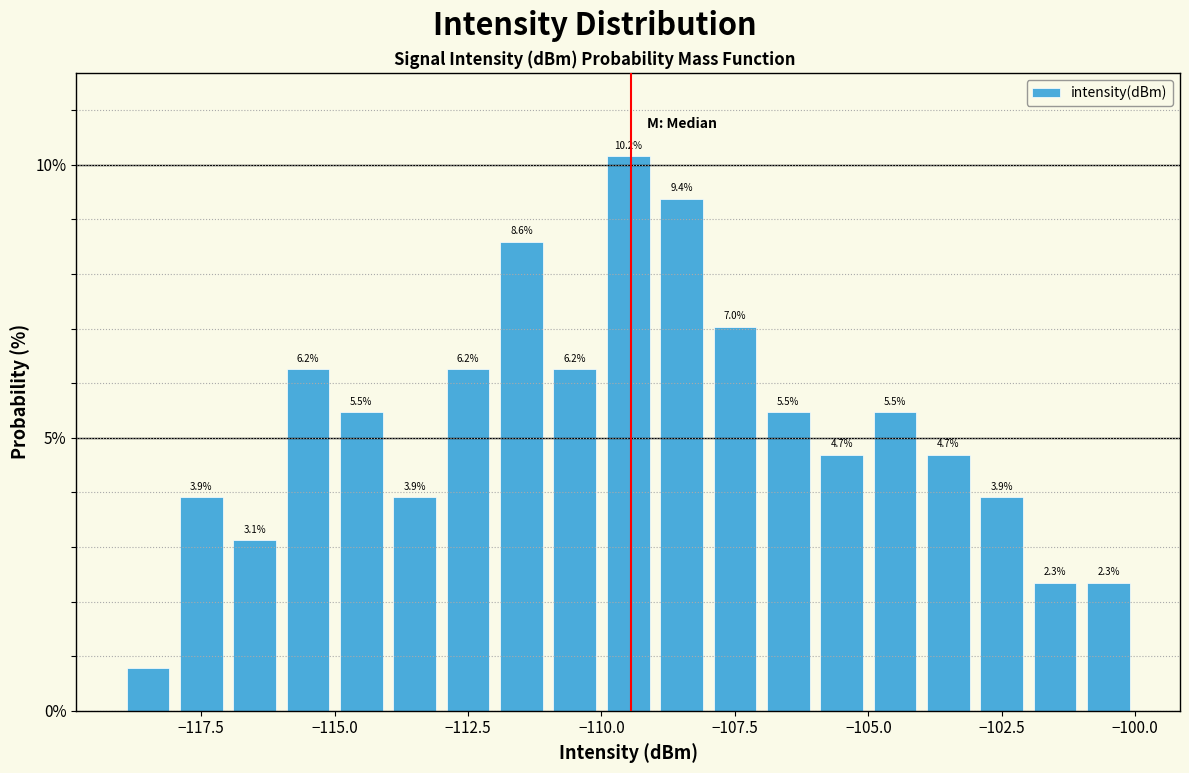

Read against the x-axis, roughly where is the centre of the tallest bar?

-109.5